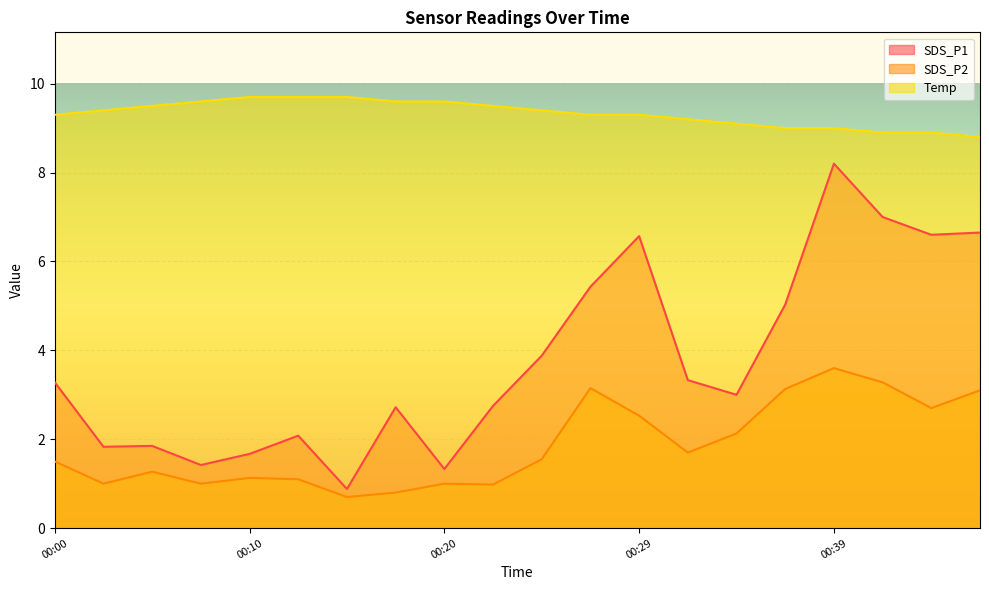

True or false: Temp has more than 2 interior local peaks.

False